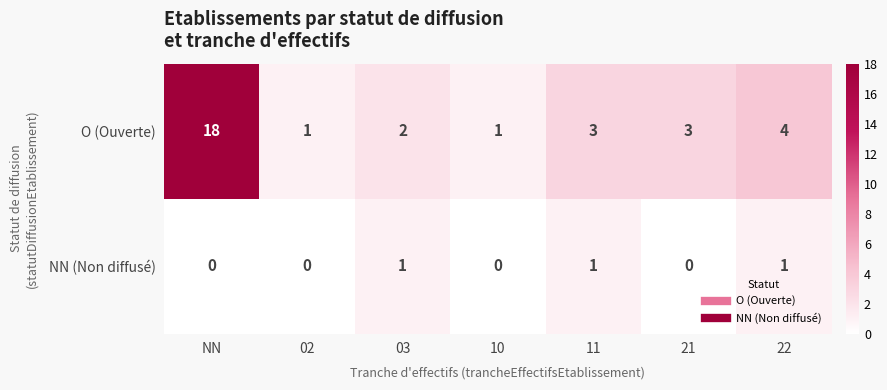

Which series has the largest total across all categories?

O (Ouverte)